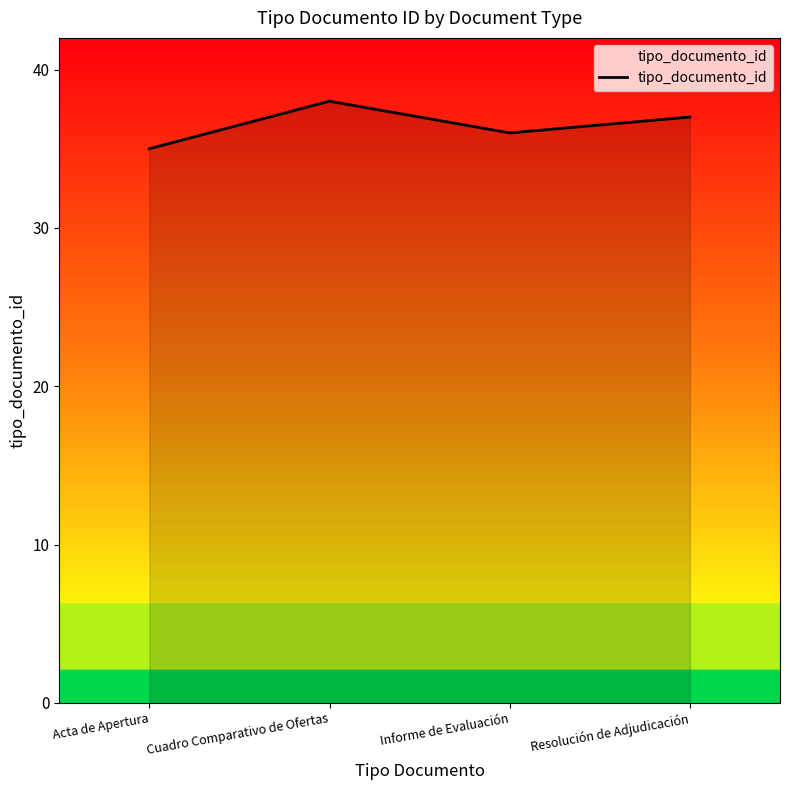

What is the sum of the values at Cuadro Comparativo de Ofertas and Resolución de Adjudicación?

75